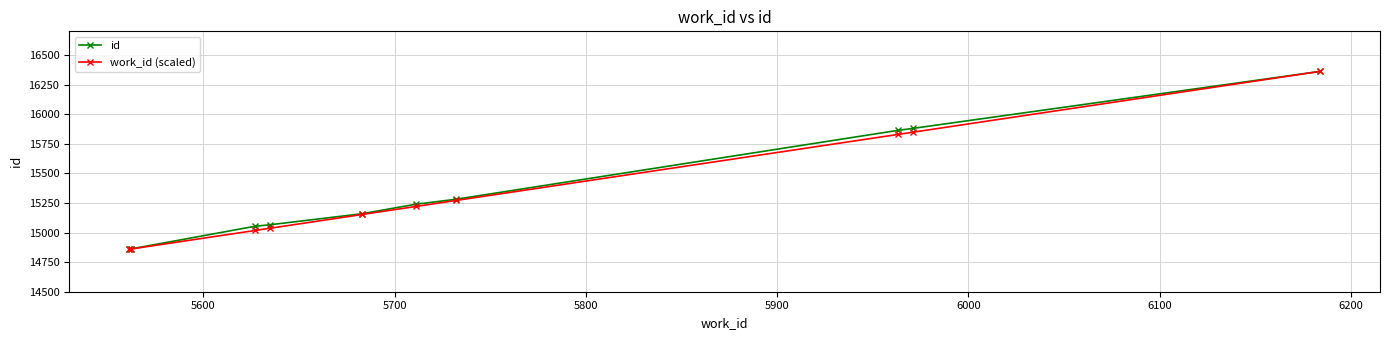

How many values in the work_id (scaled) series exceed 15220?

5